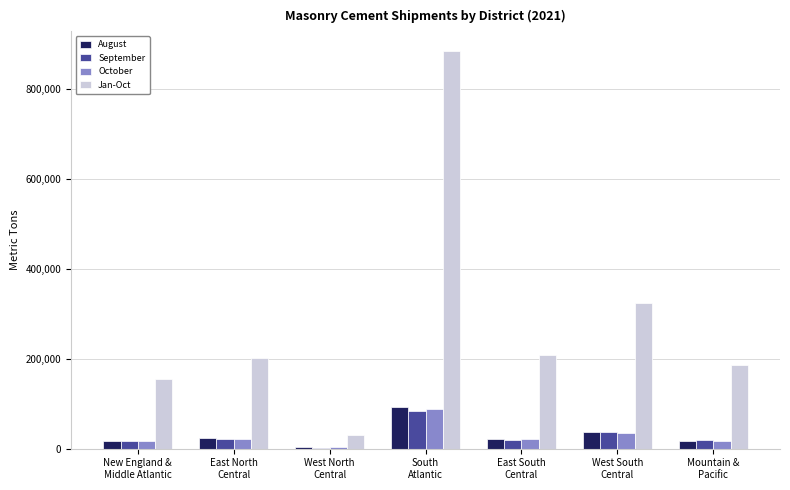

How many distinct data groups are displayed?

4